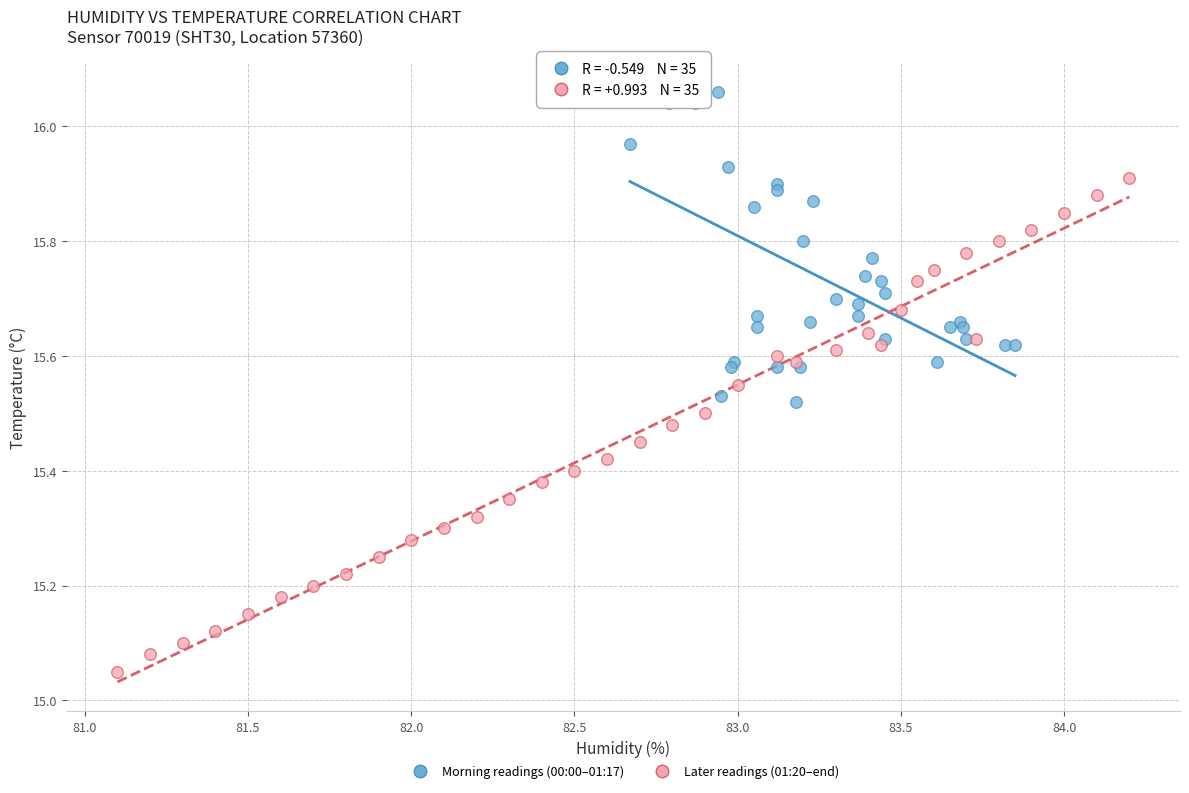

Which series reaches the minimum Y coordinate?

Later readings (01:20–end)